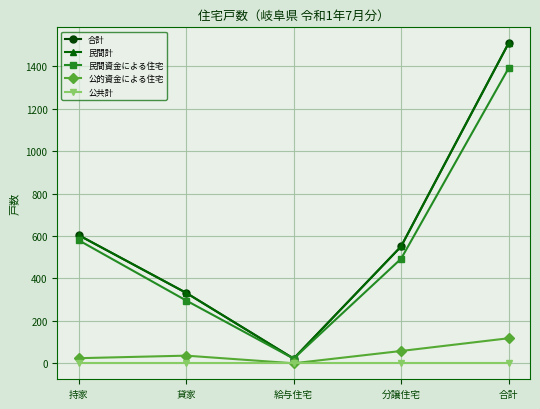

Rank the series by their maximum value, from lowest to highest.

公共計, 公的資金による住宅, 民間資金による住宅, 合計, 民間計